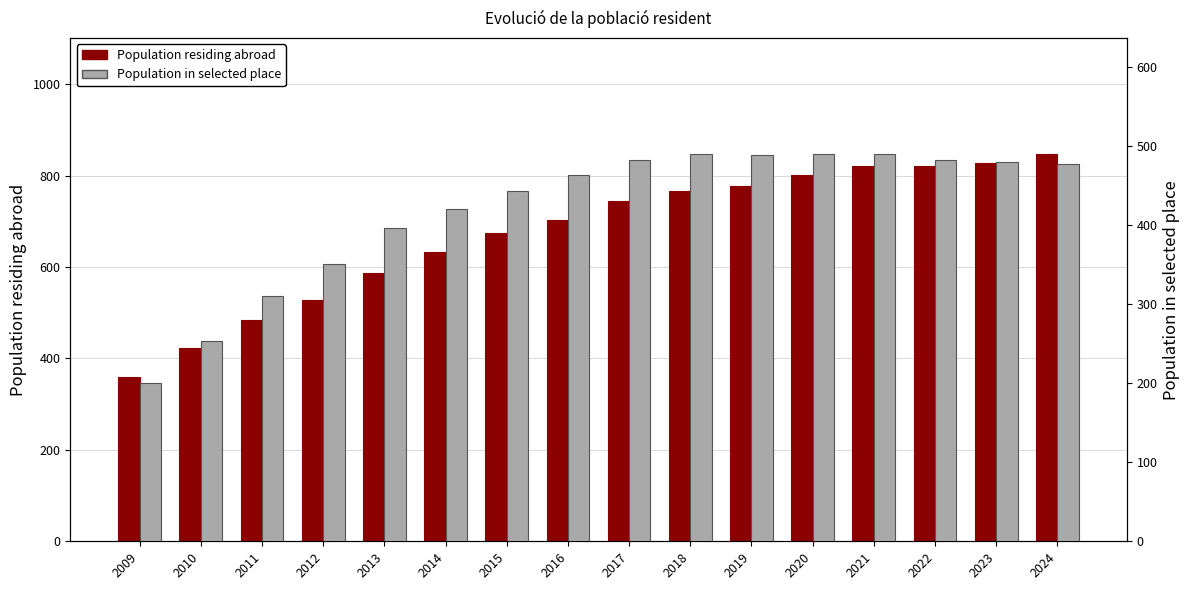

Reading left to right, what are all the values shown in this chart?

Population residing abroad: 2009=360	2010=423	2011=484	2012=527	2013=588	2014=633	2015=674	2016=703	2017=745	2018=767	2019=778	2020=801	2021=820	2022=820	2023=827	2024=847
Population in selected place: 2009=200	2010=254	2011=311	2012=351	2013=397	2014=421	2015=443	2016=463	2017=482	2018=490	2019=489	2020=490	2021=490	2022=482	2023=480	2024=477